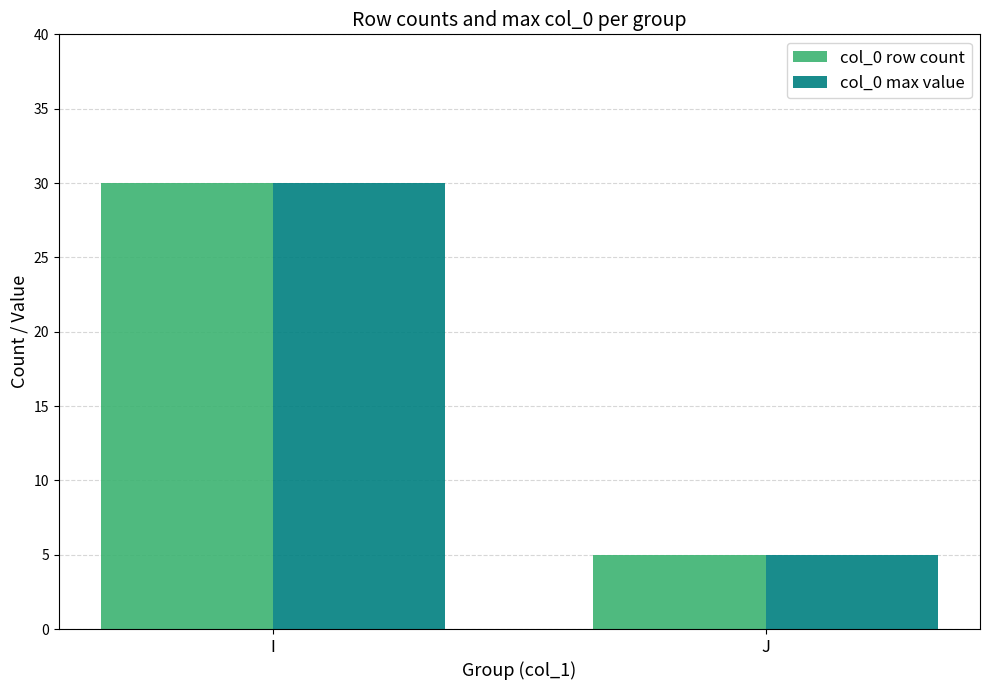

Where is col_0 row count nearest to the value 17?

J